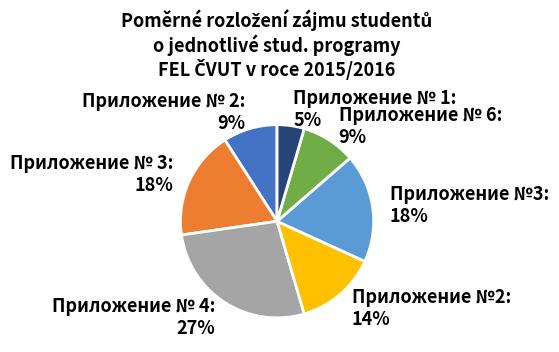

Does any single category account for the majority?

No